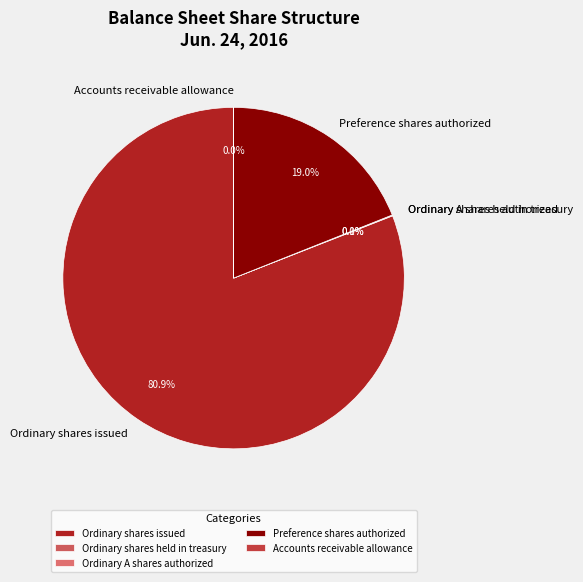

How many slices are in this pie chart?

5